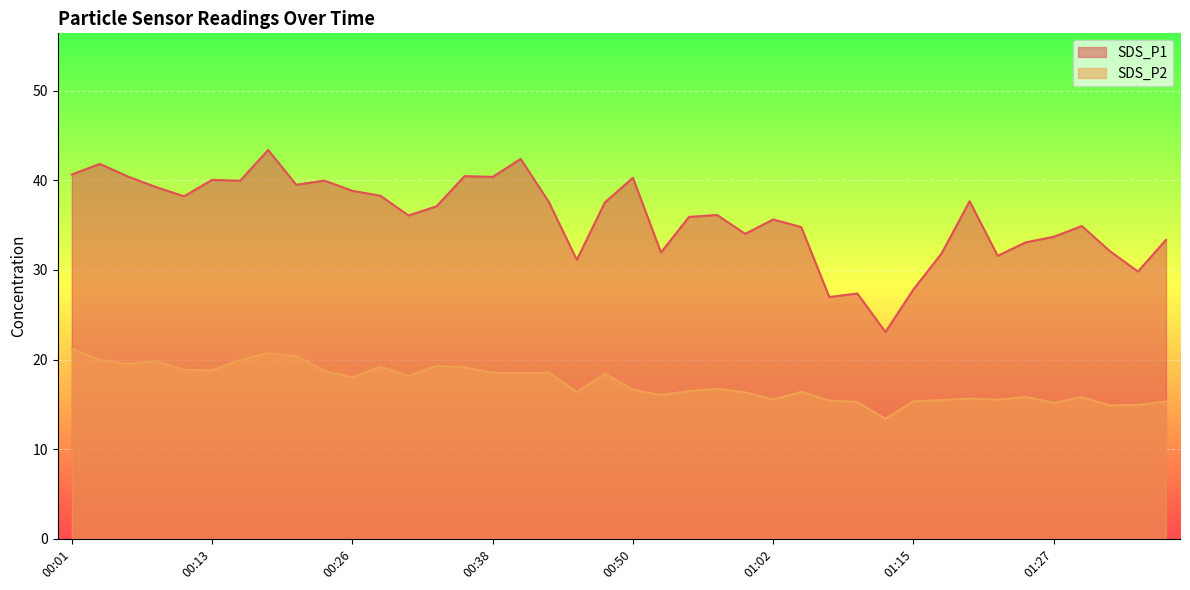

Reading left to right, what are all the values shown in this chart?

SDS_P1: 40.6	41.8	40.4	39.2	38.2	40.0	40.0	43.4	39.5	40.0	38.8	38.3	36.1	37.1	40.5	40.4	42.4	37.6	31.1	37.5	40.3	31.9	35.9	36.1	34.0	35.6	34.8	27.0	27.4	23.1	27.8	31.8	37.7	31.6	33.1	33.7	34.9	32.1	29.8	33.4
SDS_P2: 21.2	19.9	19.5	19.8	18.9	18.8	19.9	20.7	20.4	18.7	18.0	19.2	18.2	19.3	19.1	18.5	18.5	18.6	16.4	18.4	16.6	16.1	16.5	16.7	16.4	15.6	16.4	15.4	15.3	13.4	15.3	15.5	15.7	15.5	15.8	15.2	15.8	14.9	14.9	15.3